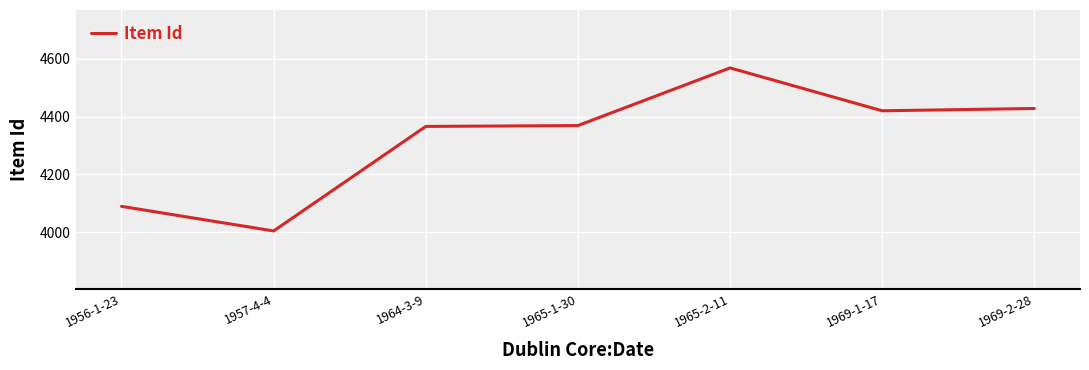

What is the difference between the maximum and minimum values?

563